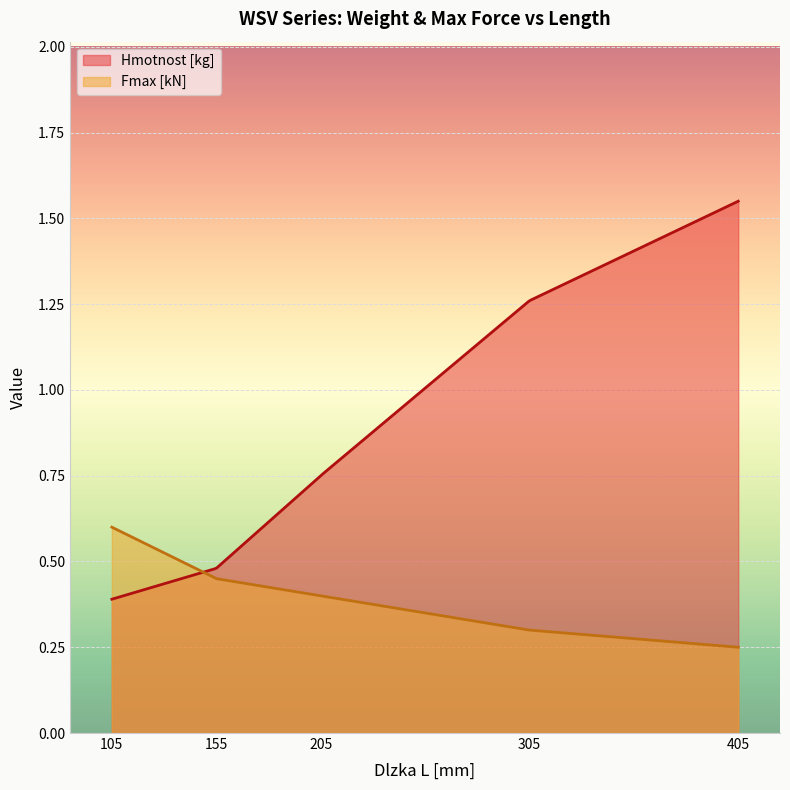

What is the greatest value displayed?

1.6